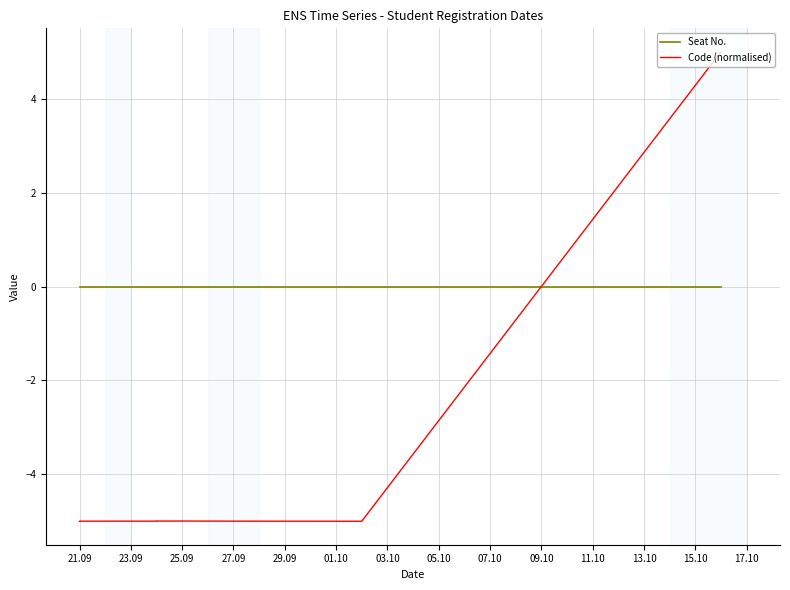

Does the chart display data point markers on the line(s)?

No